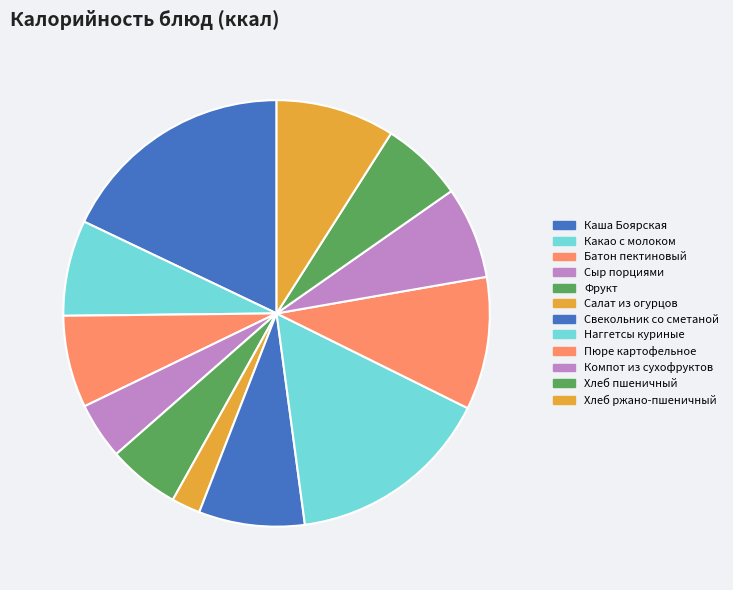

To the nearest percent, what is the difference between the Сыр порциями and Батон пектиновый slice percentages?

3%